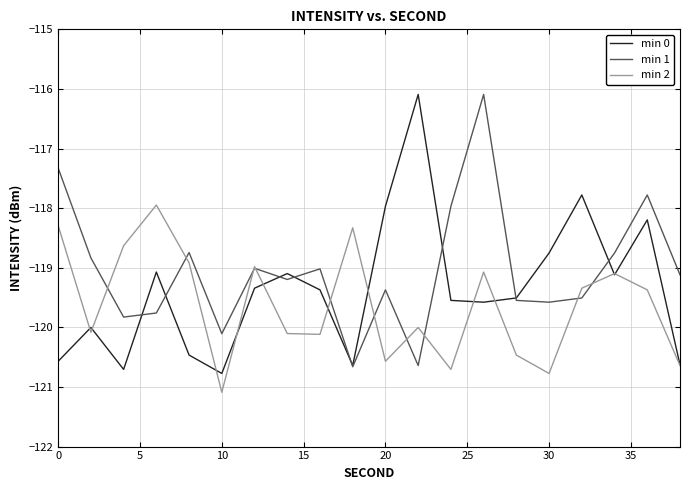

What is the greatest value displayed?

-116.1